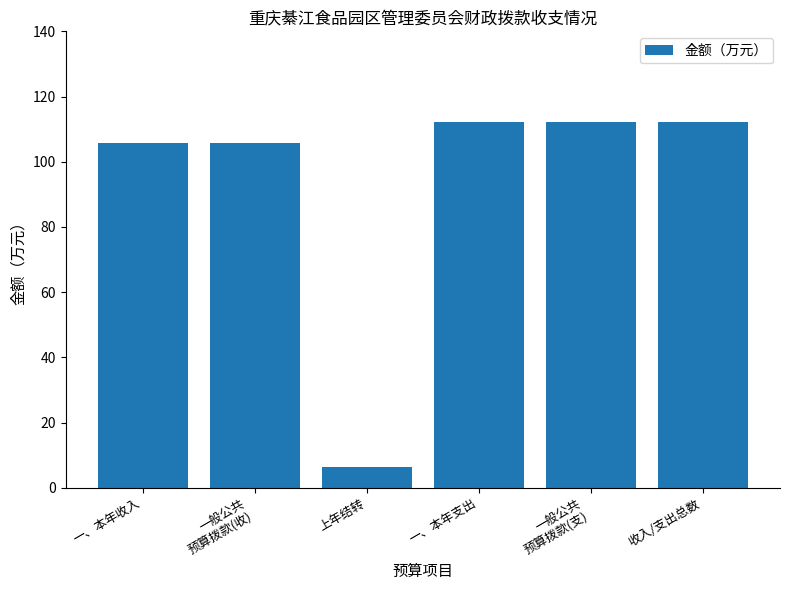

How many data points are less than 112?

3